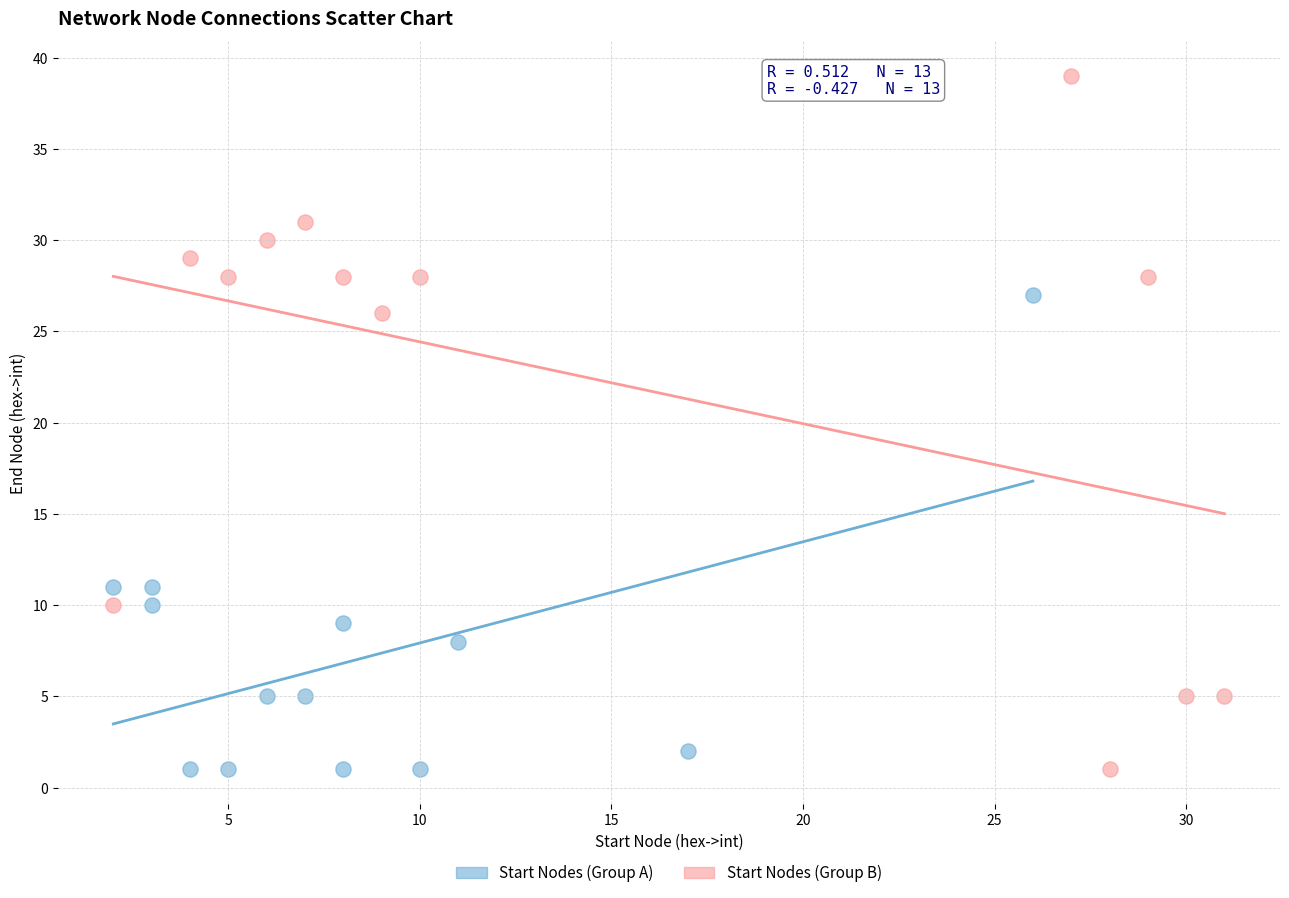

Which series has the largest Y range (max minus min)?

Start Nodes (Group B)